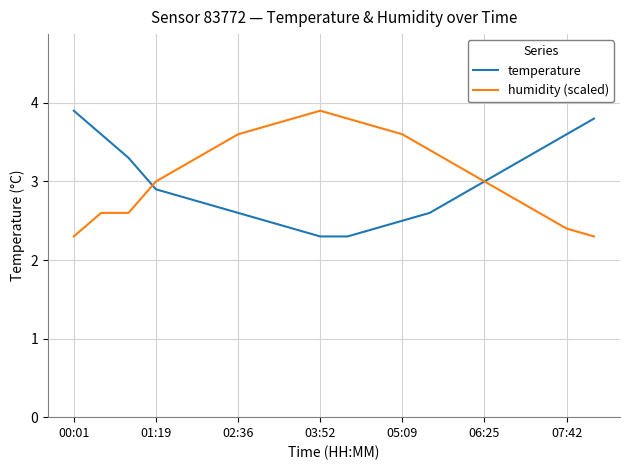

True or false: temperature and humidity (scaled) intersect in this chart.

True